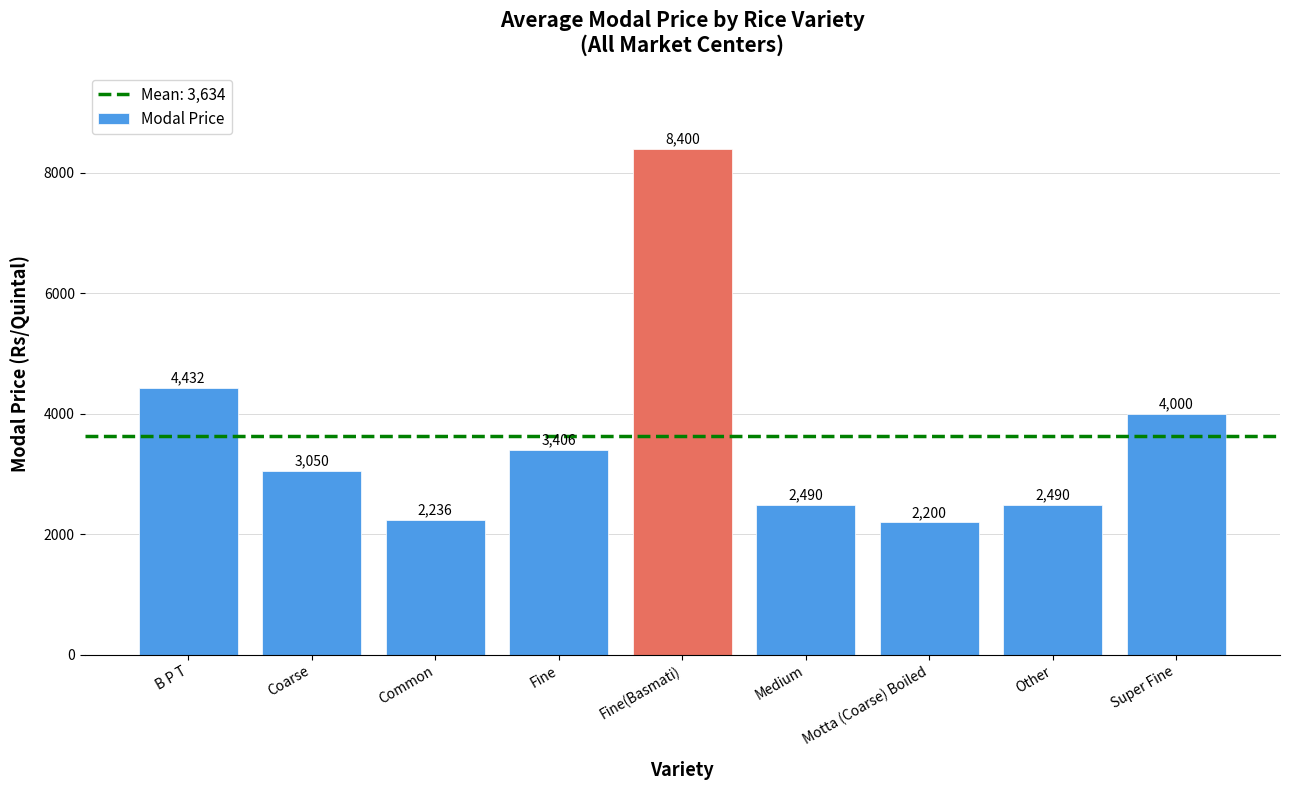

The chart shows a value of 2490 at Medium. True or false?

True